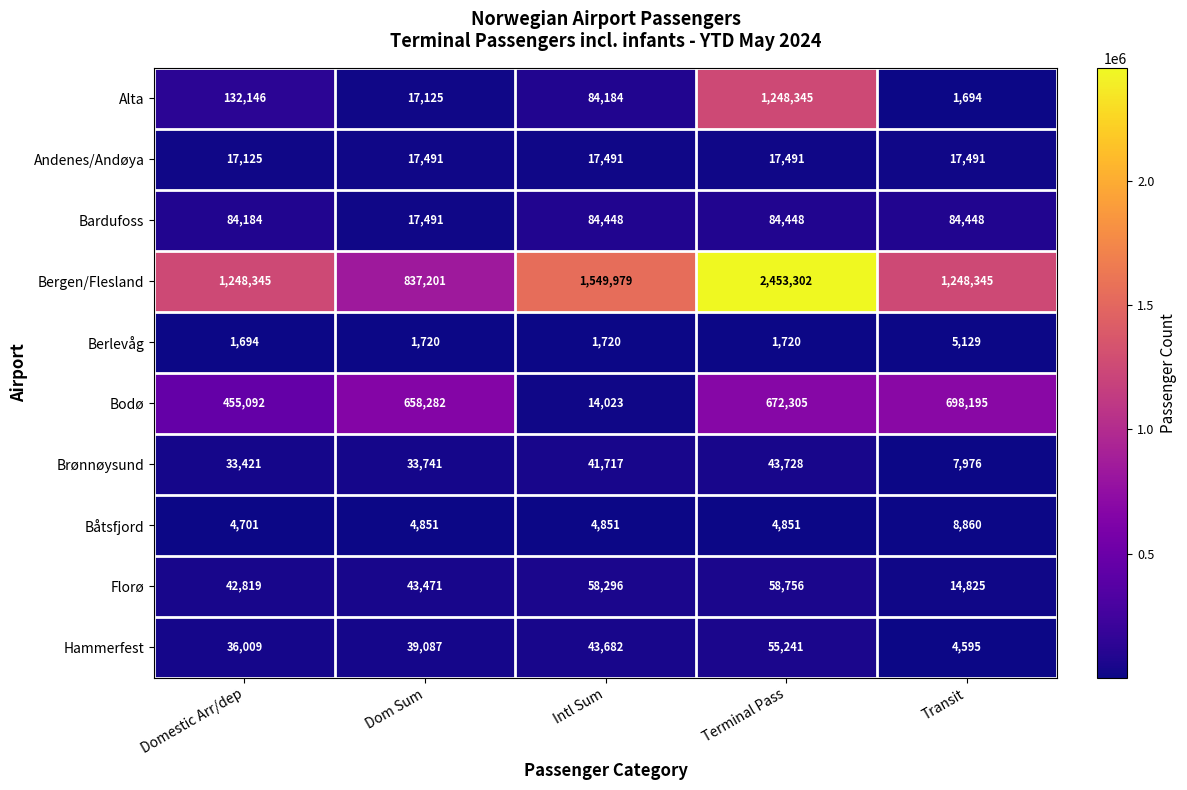

Which label corresponds to the largest value in the chart?

Terminal Pass